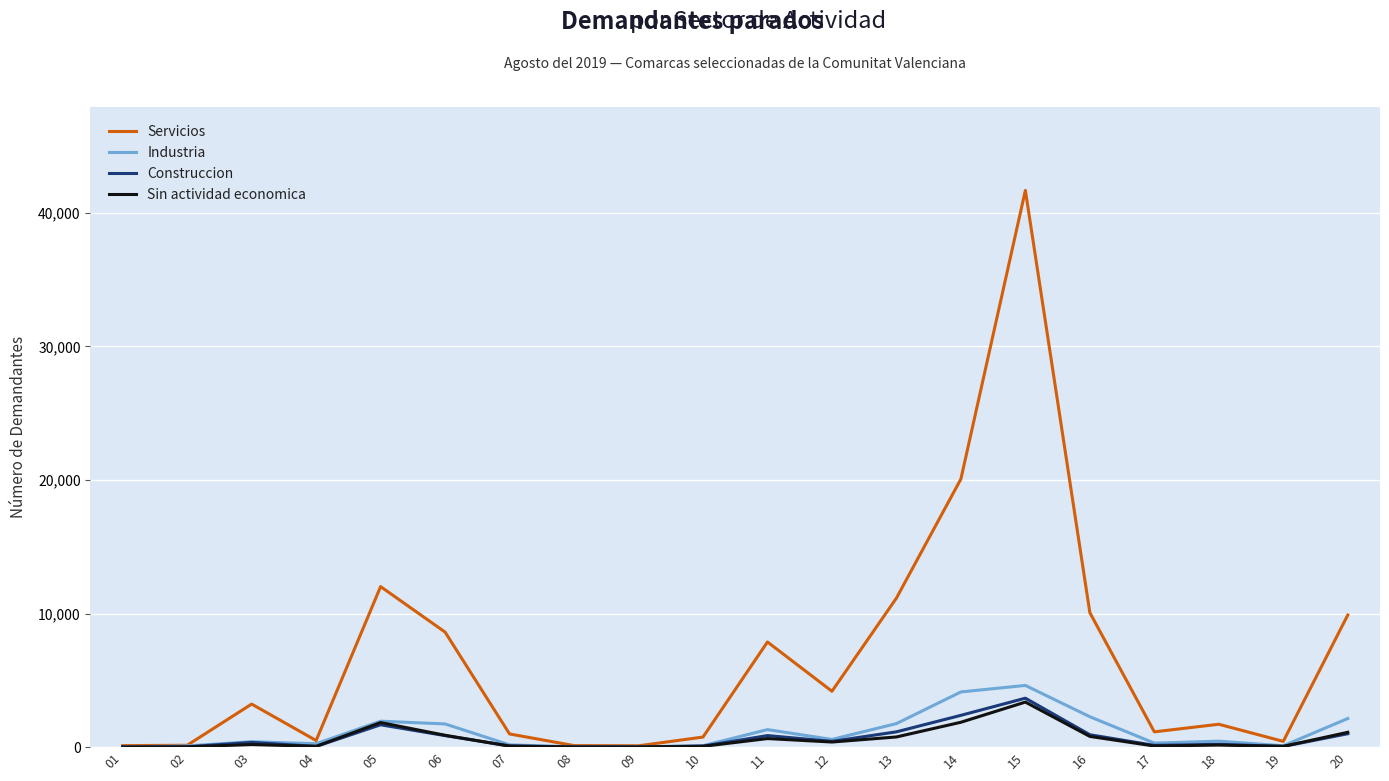

Which series has the widest spread of values?

Servicios